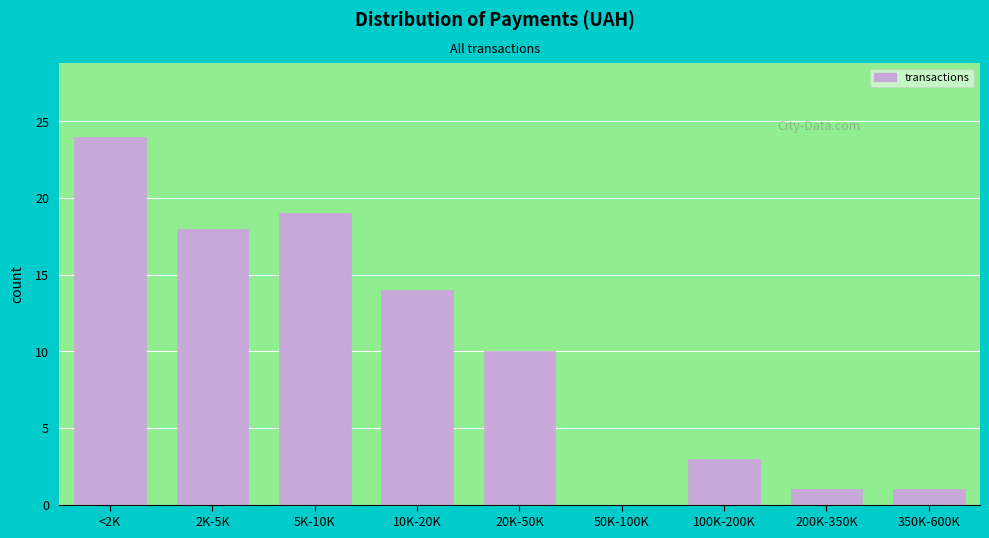

Reading left to right, extract all data points from this chart.

<2K=24	2K-5K=18	5K-10K=19	10K-20K=14	20K-50K=10	50K-100K=0	100K-200K=3	200K-350K=1	350K-600K=1